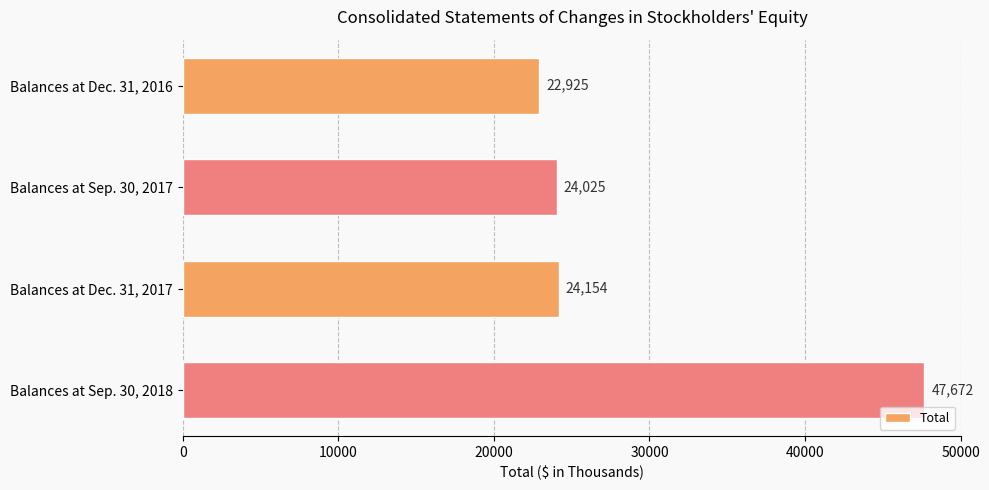

Reading top to bottom, extract all data points from this chart.

Balances at Dec. 31, 2016=22925	Balances at Sep. 30, 2017=24025	Balances at Dec. 31, 2017=24154	Balances at Sep. 30, 2018=47672